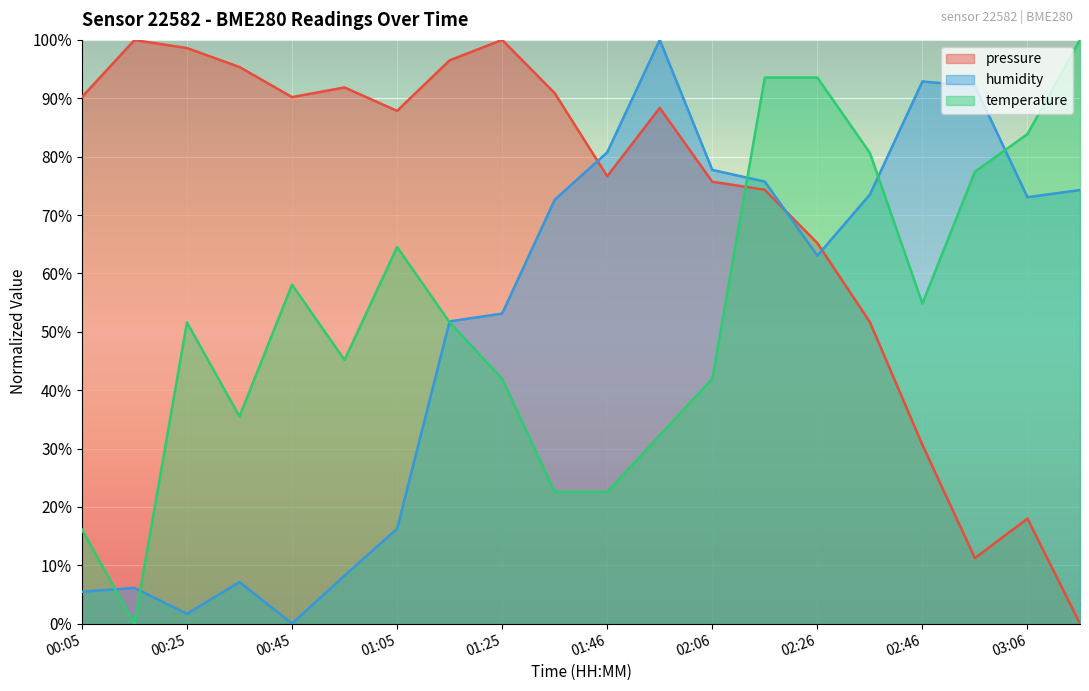

In pressure, how many points are lower than both neighbors (excluding endpoints)?

4